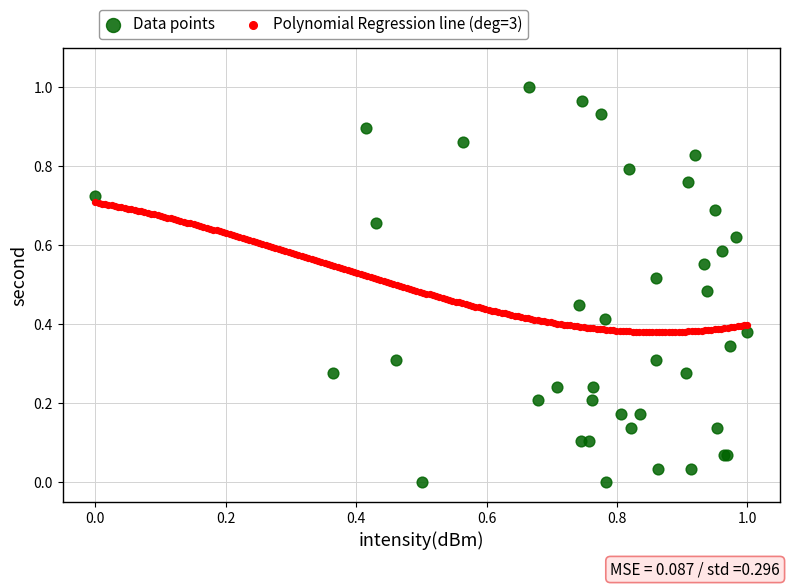

Which series has the widest spread of Y values?

Data points